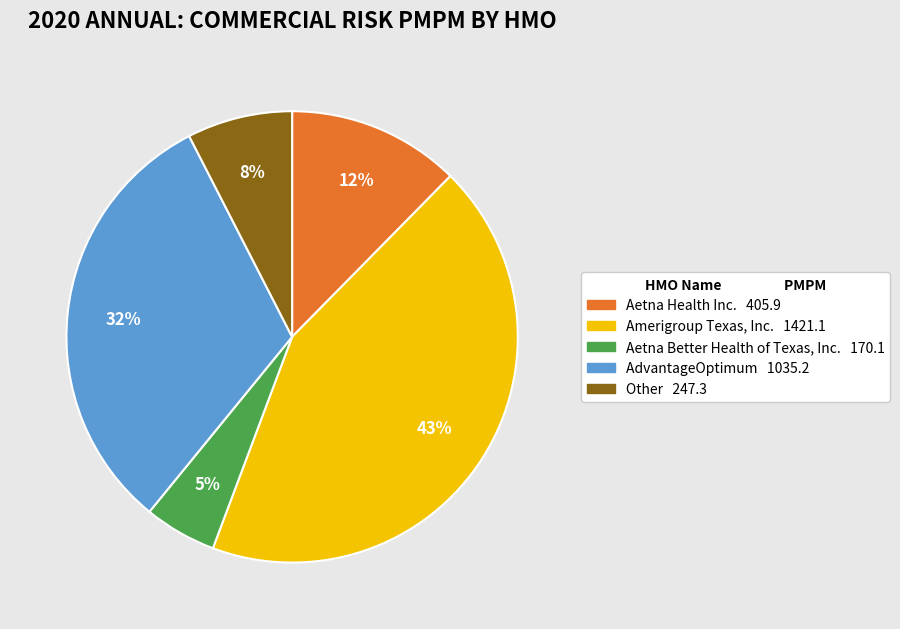

Is the sum of Aetna Better Health of Texas, Inc. and Amerigroup Texas, Inc. greater than half?

No